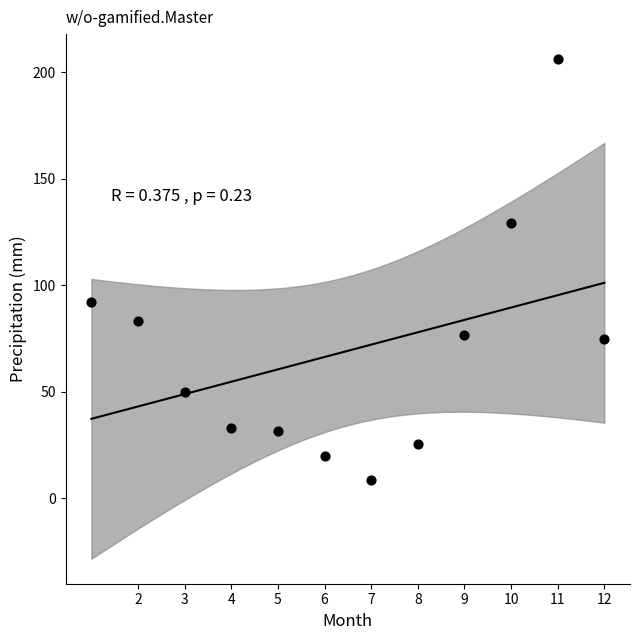

What is the range of Y values (max minus min)?

197.7